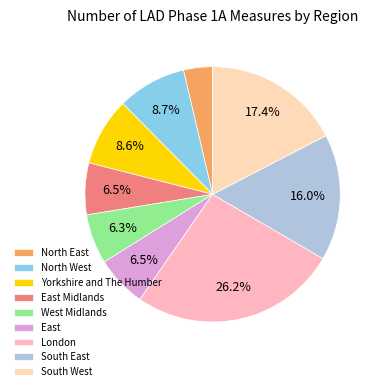

How many slices are in this pie chart?

9